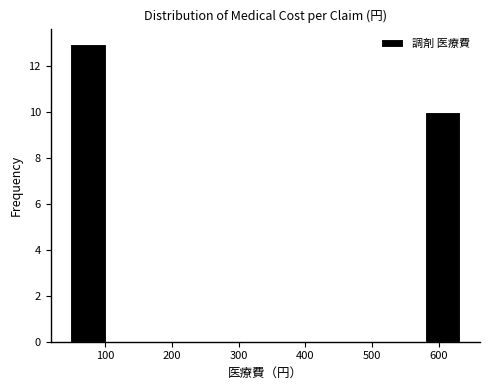

Reading left to right, transcribe this chart: for each bar, give the range it covers on the x-axis and its height. Neither the bar edges nor the heights are printed on the chart, so give them approximately, as read against the axes.

40 to 100: 13
100 to 160: 0
160 to 220: 0
220 to 280: 0
280 to 340: 0
340 to 400: 0
400 to 460: 0
460 to 520: 0
520 to 580: 0
580 to 640: 10